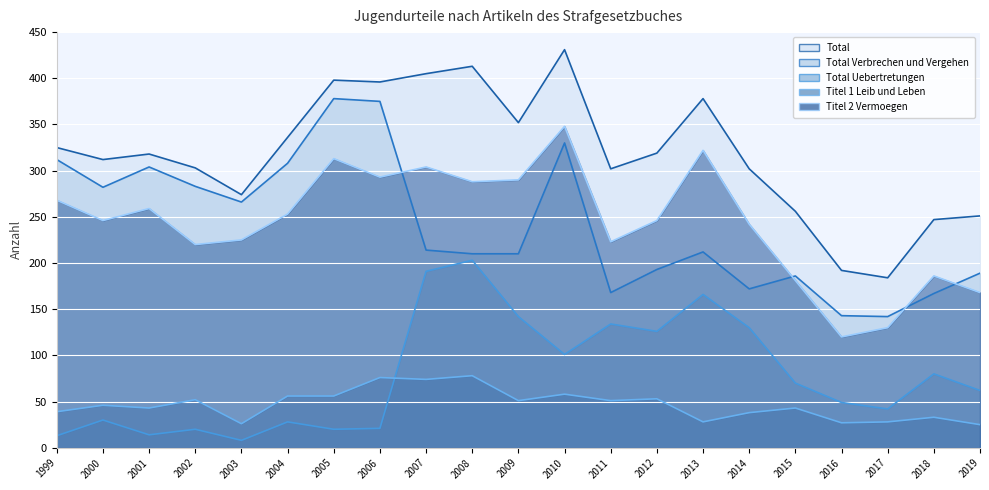

Between 2008 and 2006, which is larger?

2008